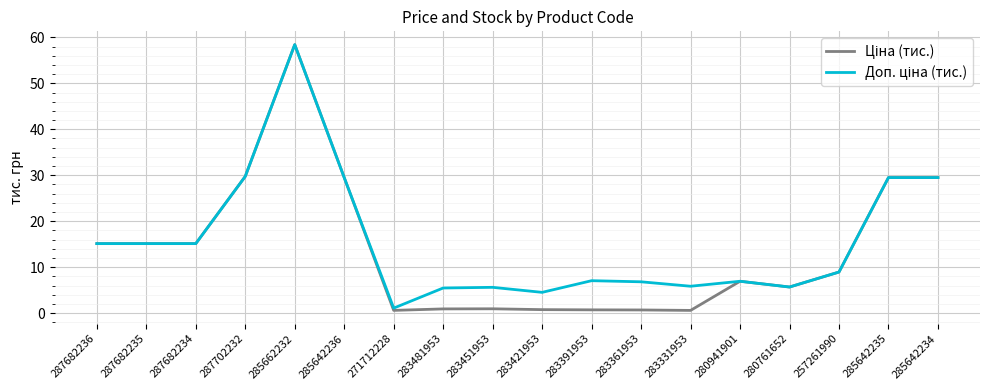

At which category is the sum across all series the highest?

285662232